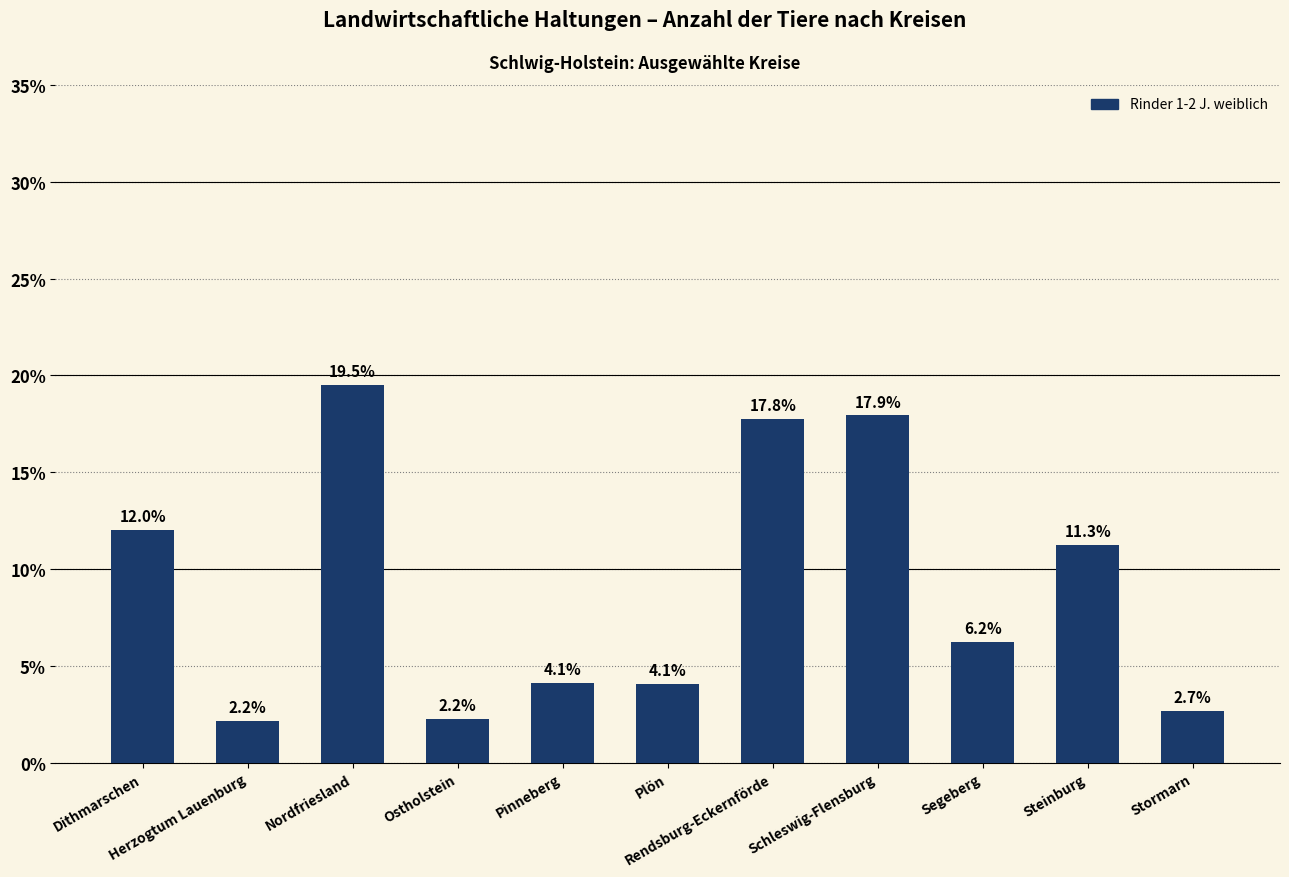

What is the maximum value shown in the chart?

19.5